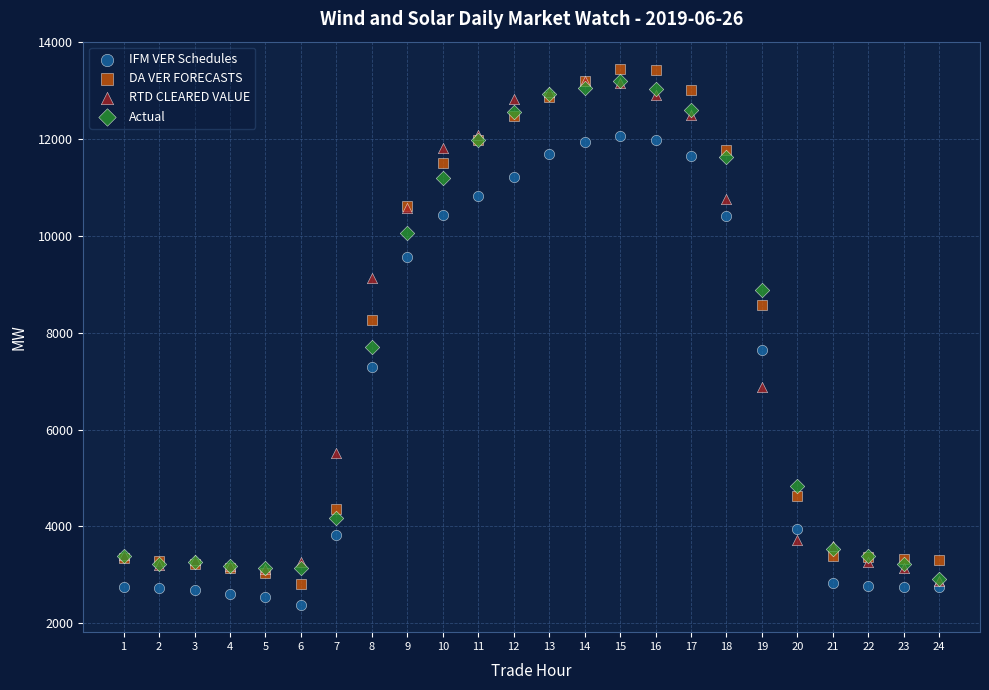

In the DA VER FORECASTS series, what Y value is closest to 8125?

8255.7